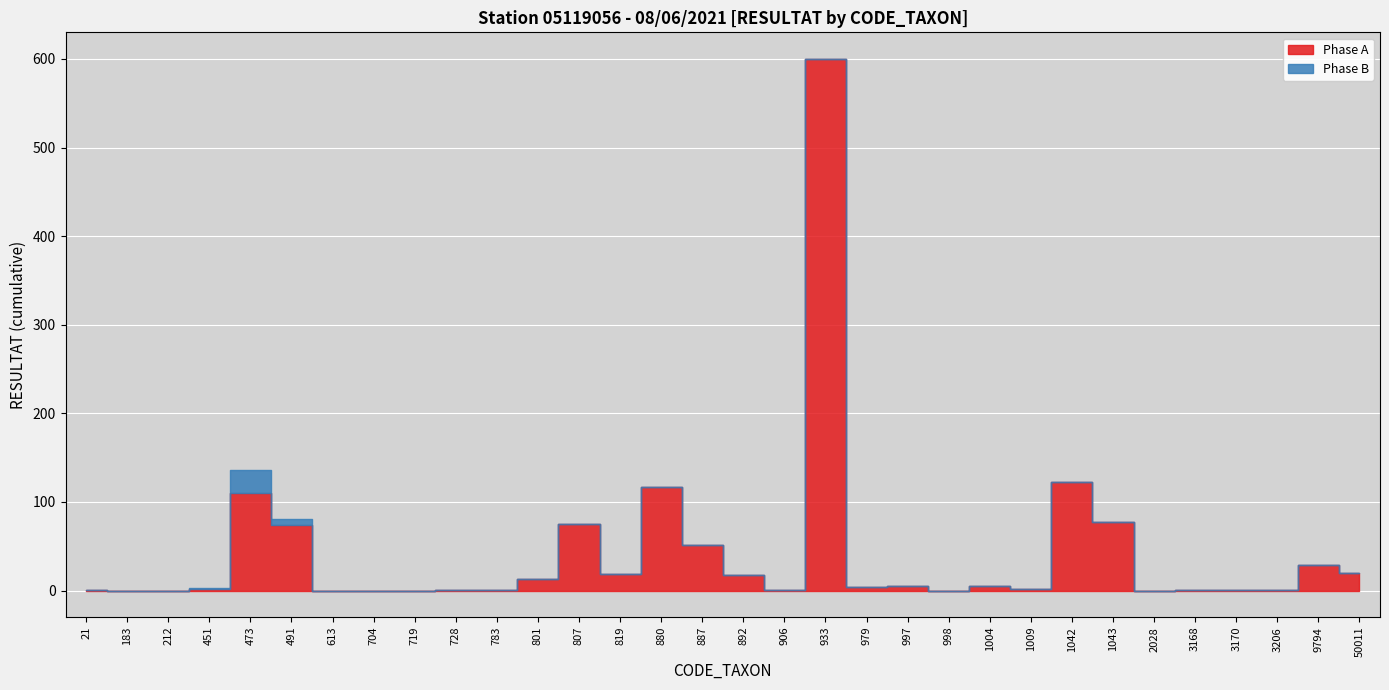

Which category has the highest value in the Phase B series?

473